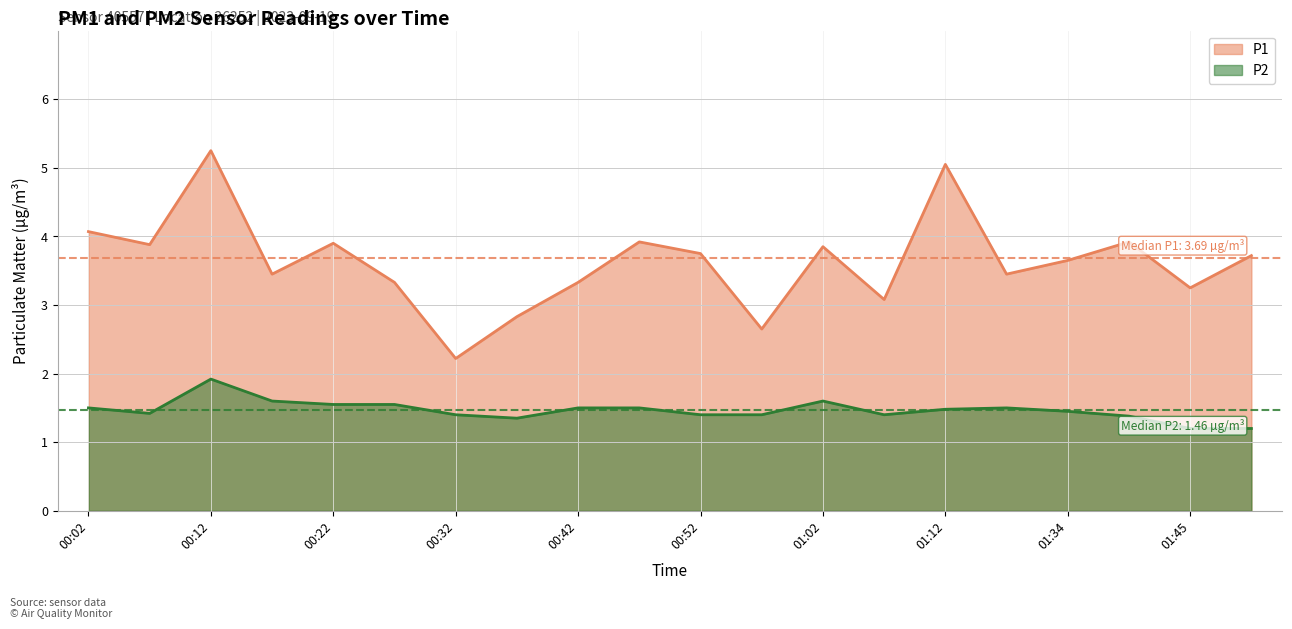

What is the value of the P1 point at the 19th from the left?

3.2